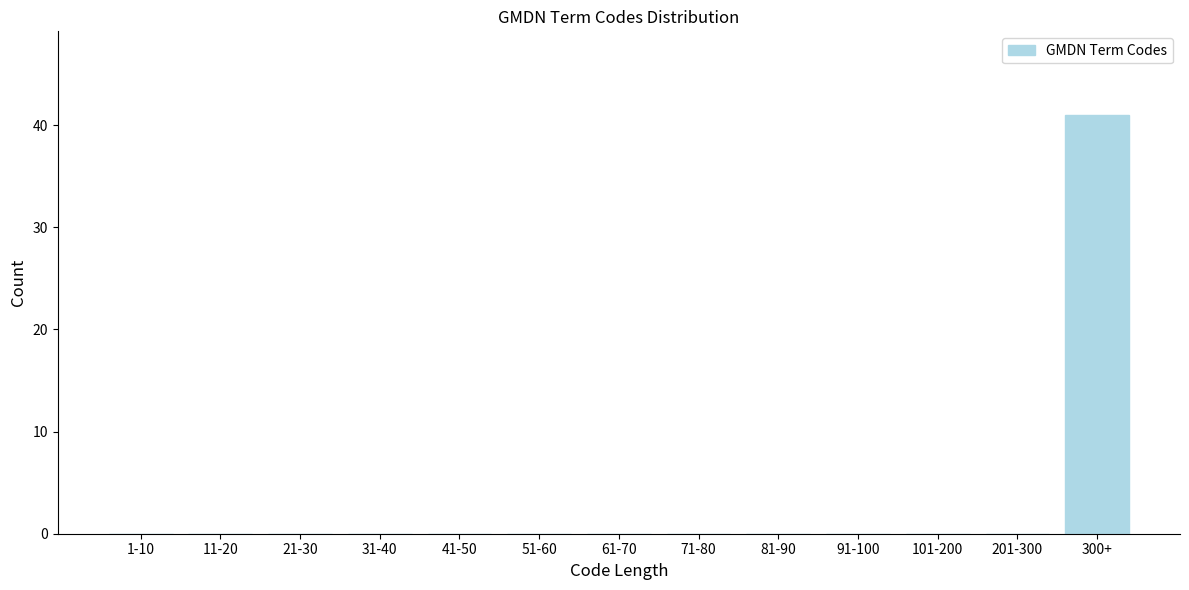

Reading left to right, what are all the values shown in this chart?

1-10=0	11-20=0	21-30=0	31-40=0	41-50=0	51-60=0	61-70=0	71-80=0	81-90=0	91-100=0	101-200=0	201-300=0	300+=41